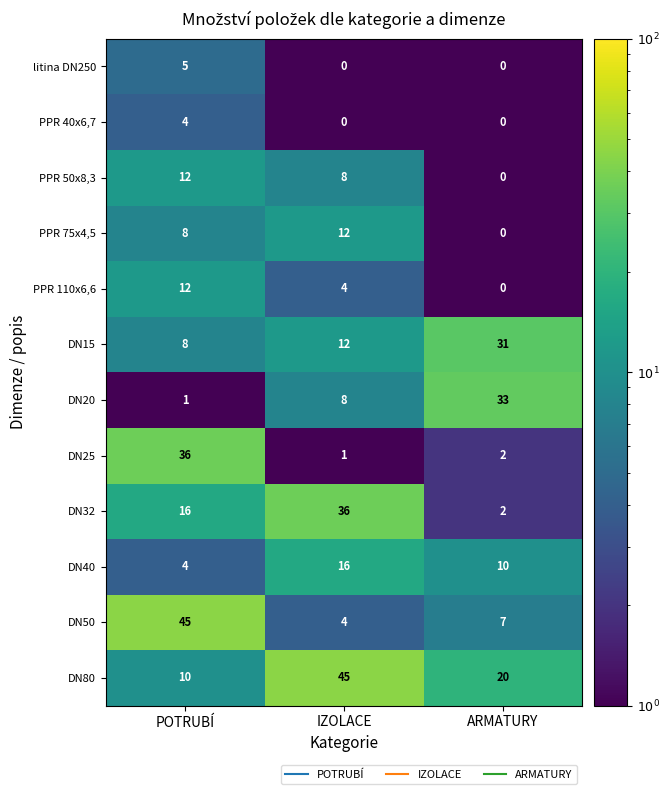

Which category has the lowest value in the DN40 series?

POTRUBÍ